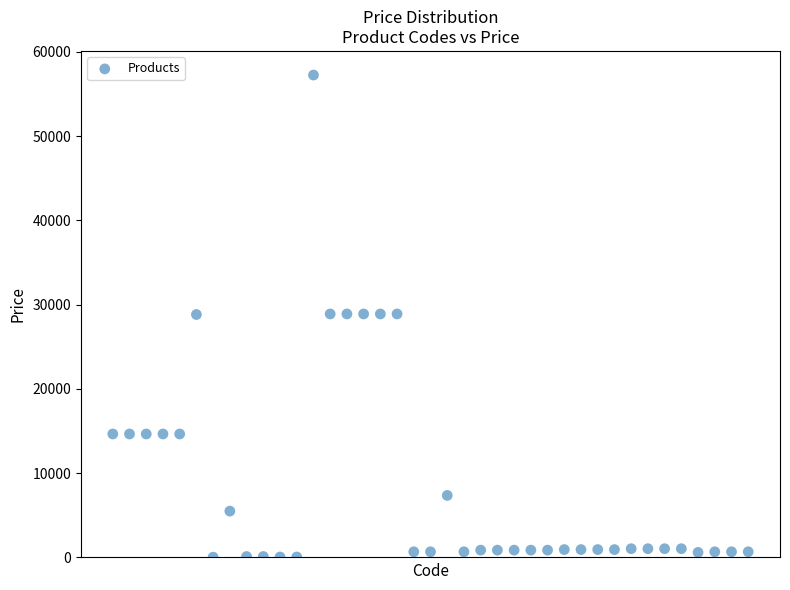

What is the range of Y values (max minus min)?

57203.4